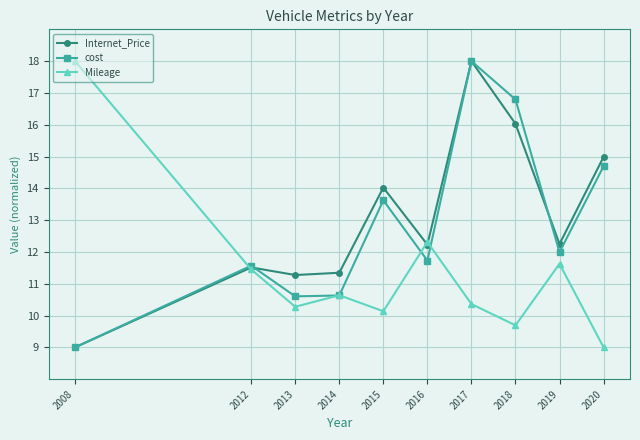

Reading left to right, list all the values displayed in this chart.

Internet_Price: 9.0	11.5	11.3	11.3	14.0	12.2	18.0	16.0	12.2	15.0
cost: 9.0	11.6	10.6	10.6	13.6	11.7	18.0	16.8	12.0	14.7
Mileage: 18.0	11.4	10.3	10.6	10.1	12.3	10.4	9.7	11.6	9.0